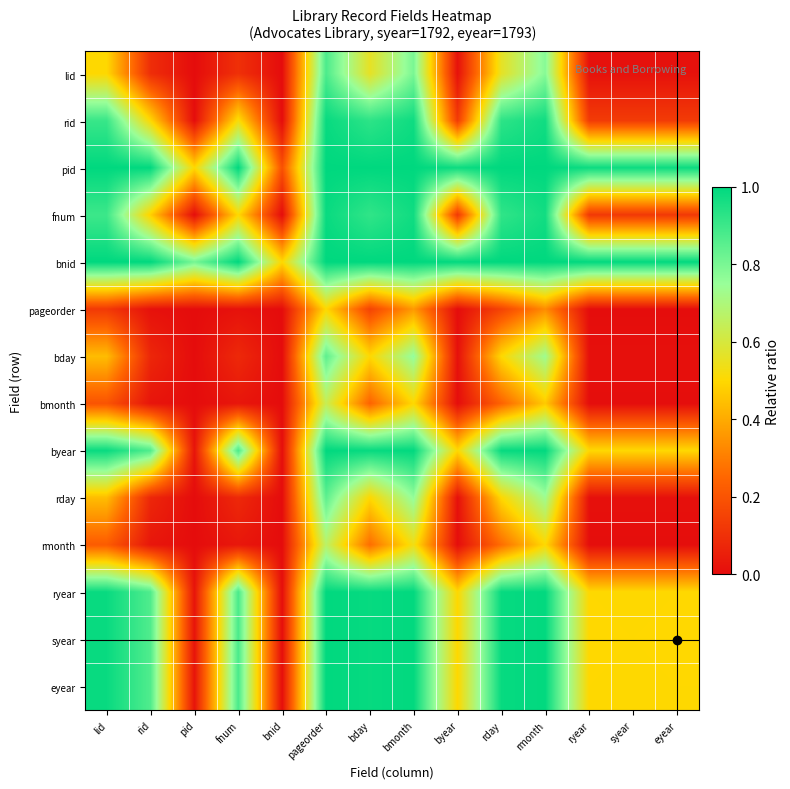

Rank the series at bday from lowest to highest value.

pageorder, bmonth, rmonth, bday, rday, lid, fnum, rid, syear, byear, ryear, eyear, pid, bnid